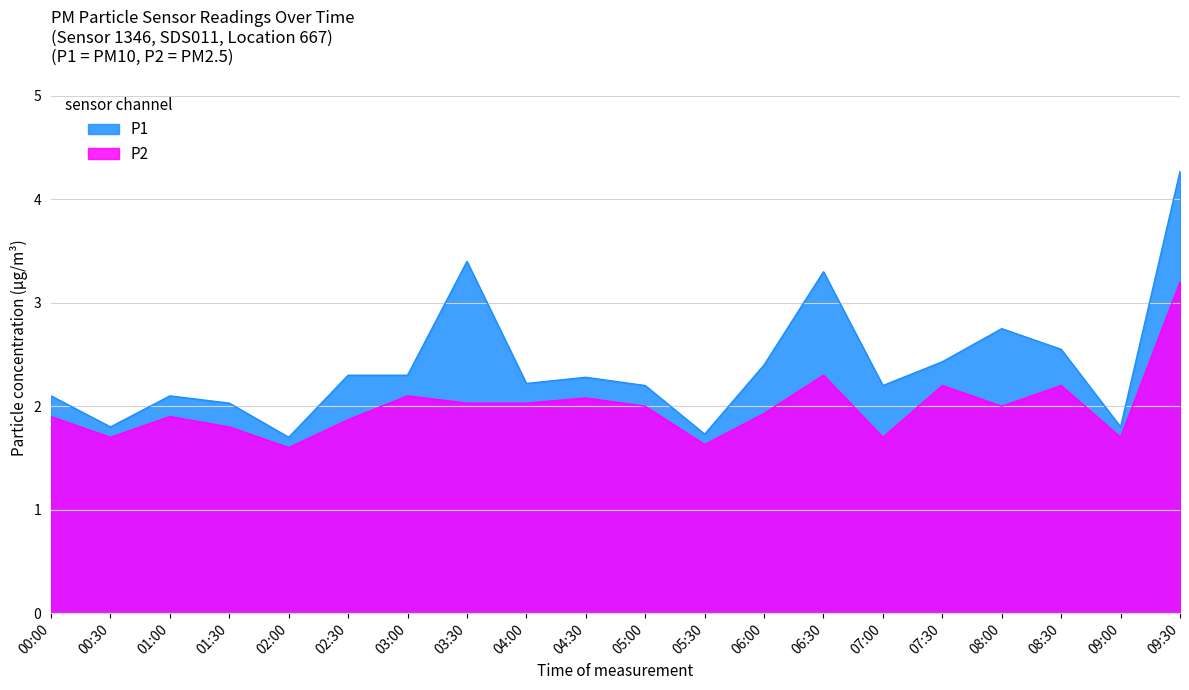

Is it true that P2 equals 3.0 at 07:30?

False